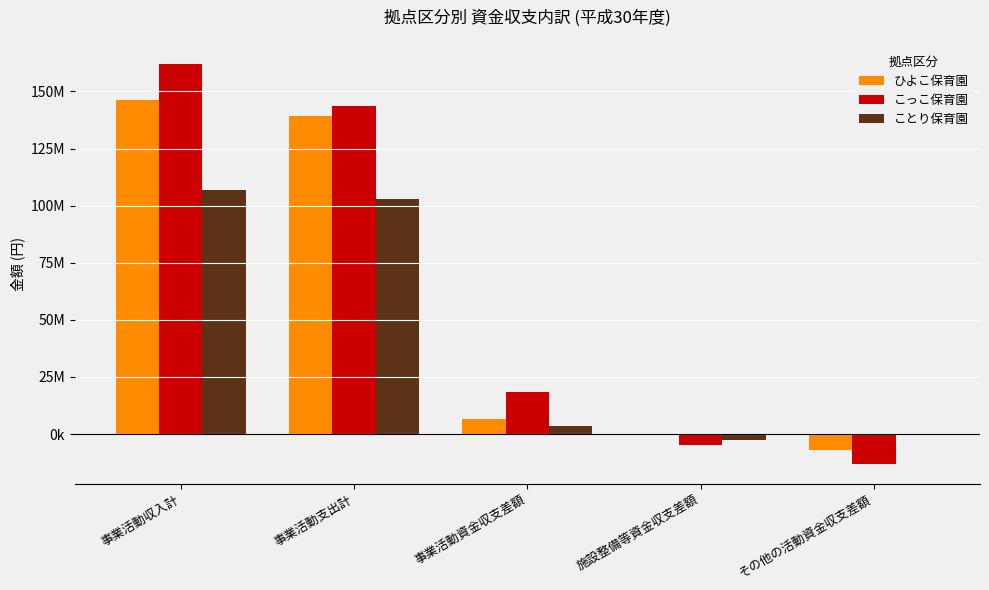

Are the bars horizontal?

No